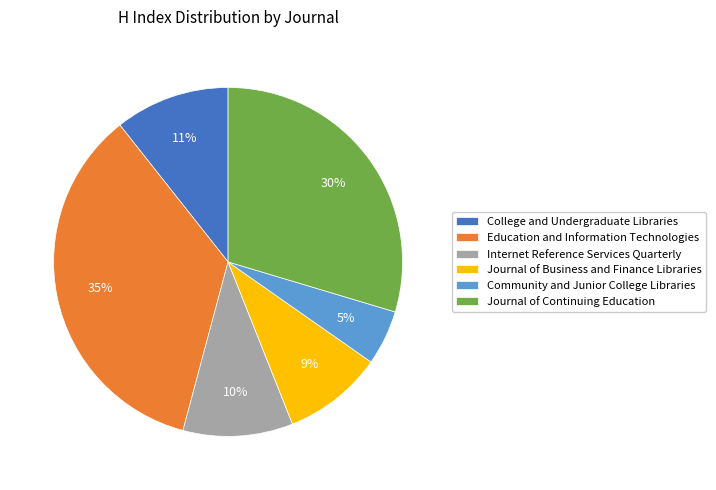

Which has a higher value, Internet Reference Services Quarterly or Education and Information Technologies?

Education and Information Technologies